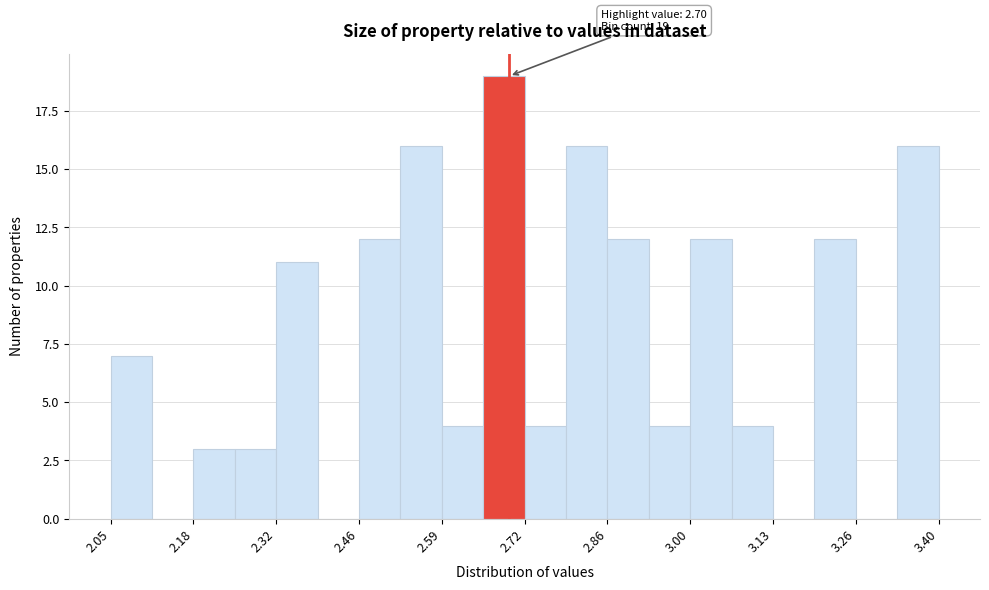

Read against the x-axis, roughly where is the centre of the tallest bar?

2.70